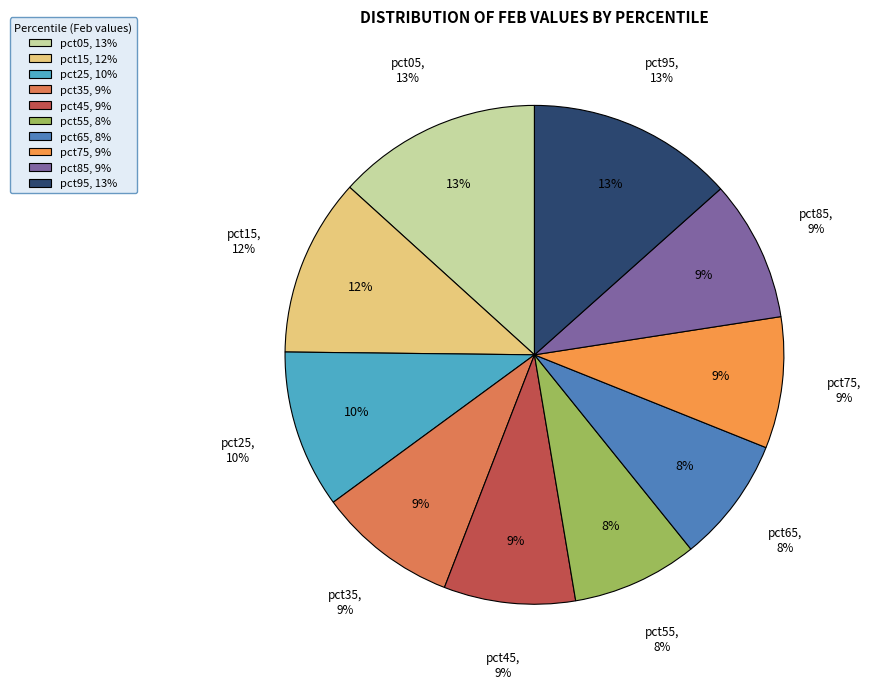

To the nearest percent, what is the combined percentage of pct65 and pct15?

20%